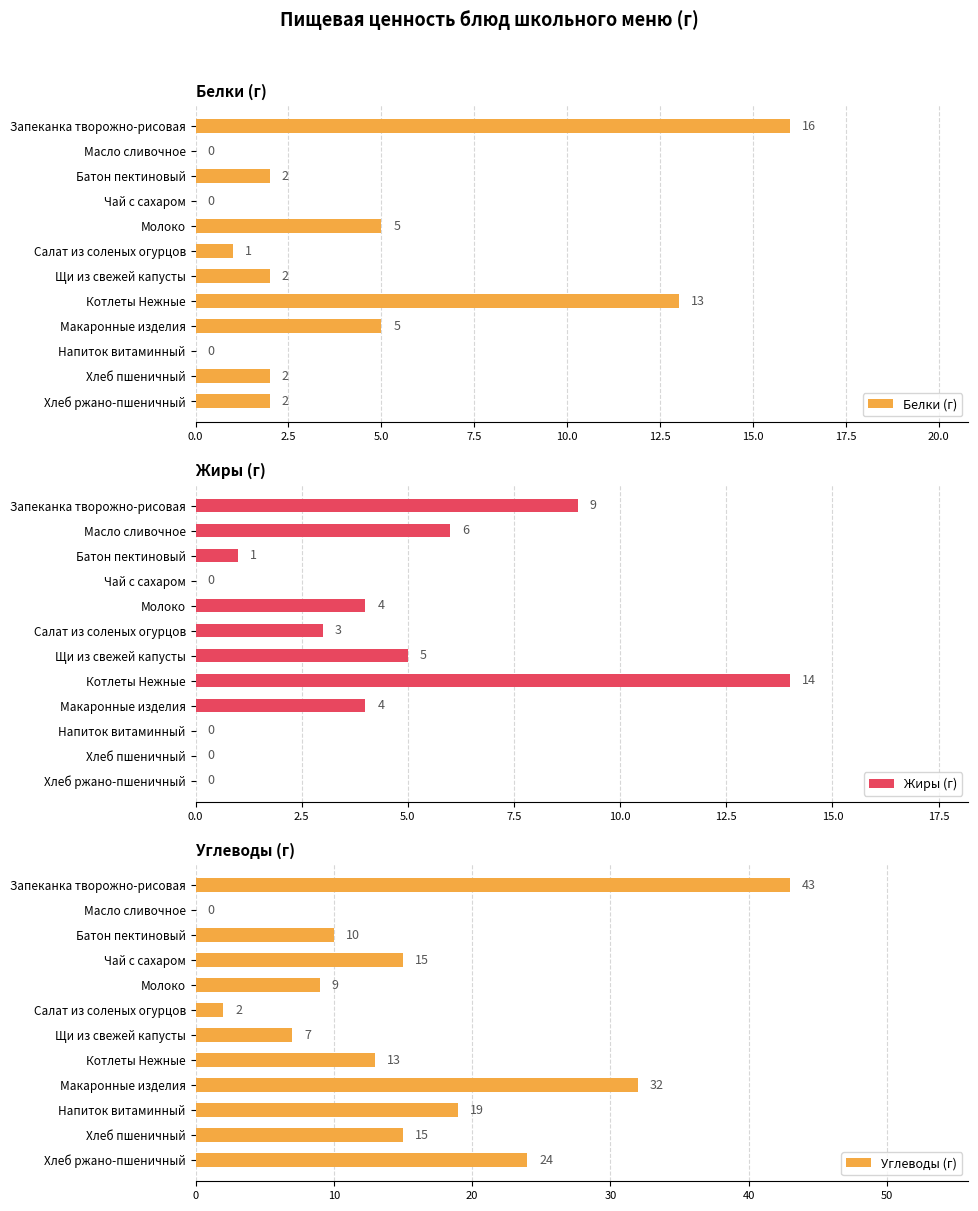

The value of Белки (г) at Чай с сахаром is 0. True or false?

True